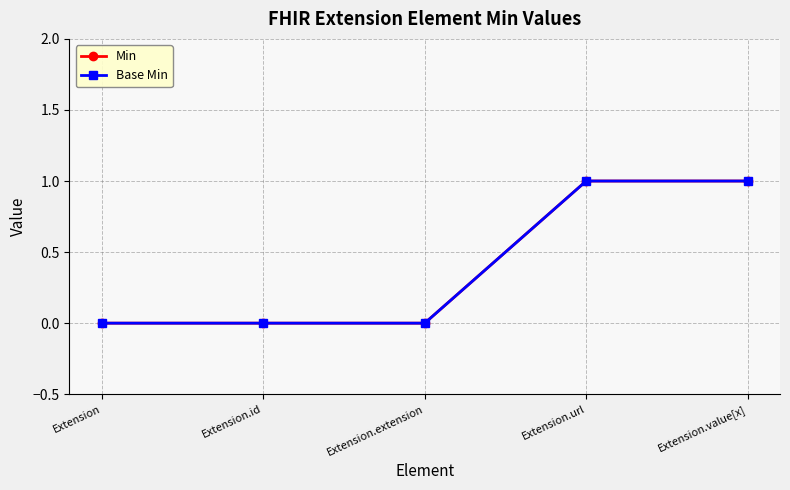

Is this an area chart (filled region under the line)?

No